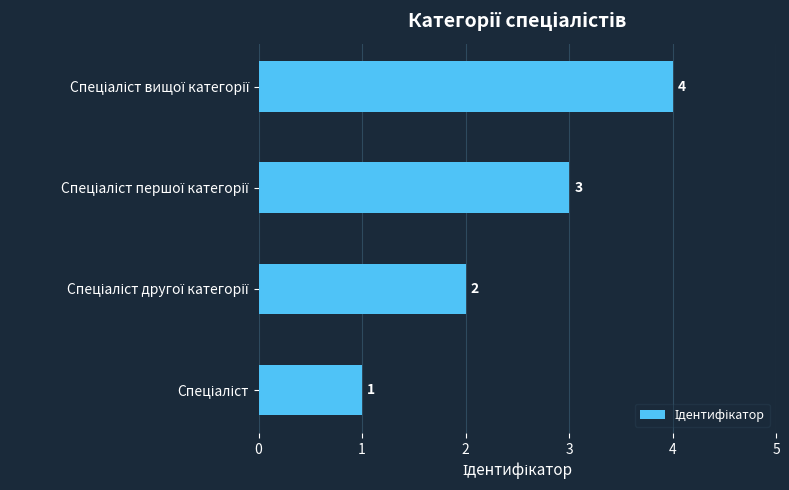

What is the difference between the second highest and second lowest values?

1